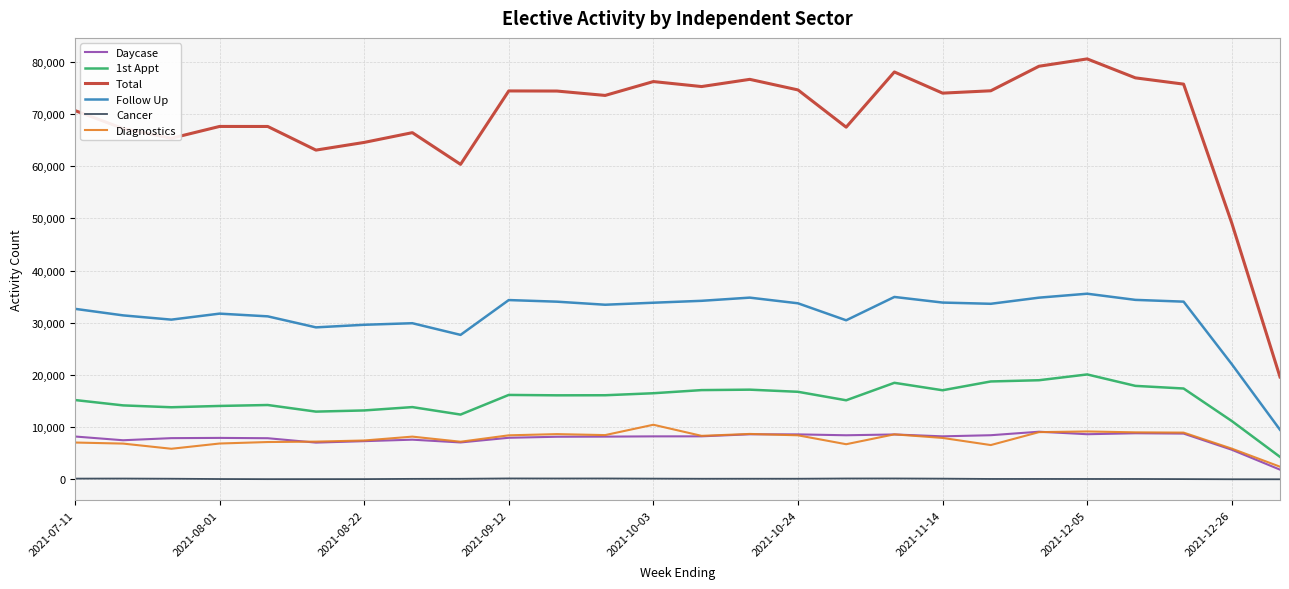

In Diagnostics, how many points are higher than both neighbors (excluding endpoints)?

6